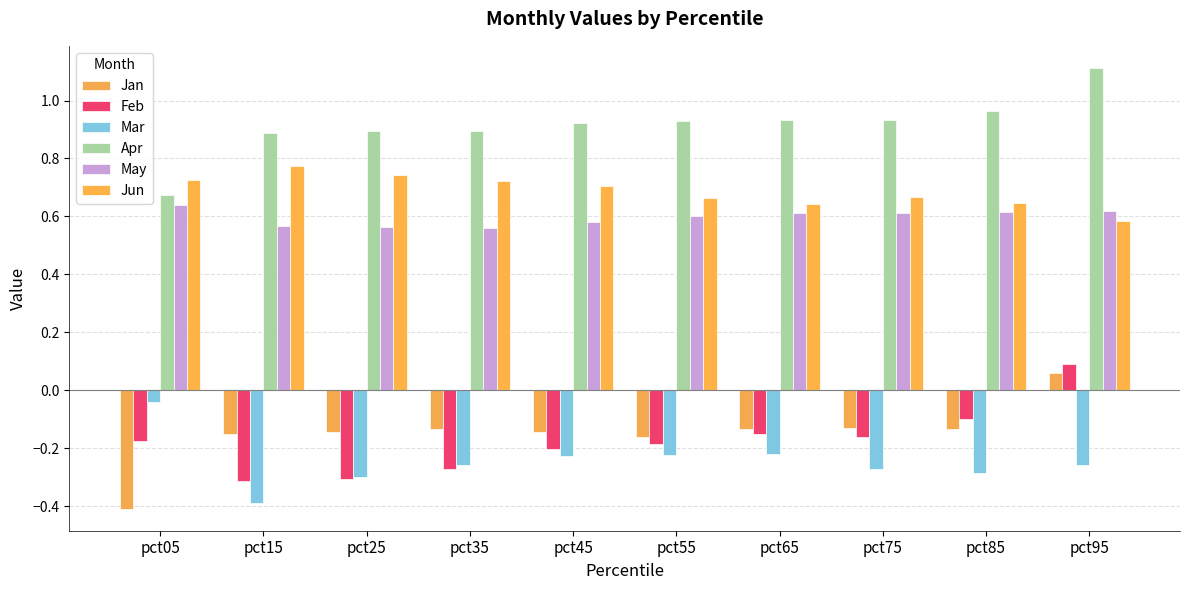

True or false: Apr has a value of 0.9 at pct75.

True